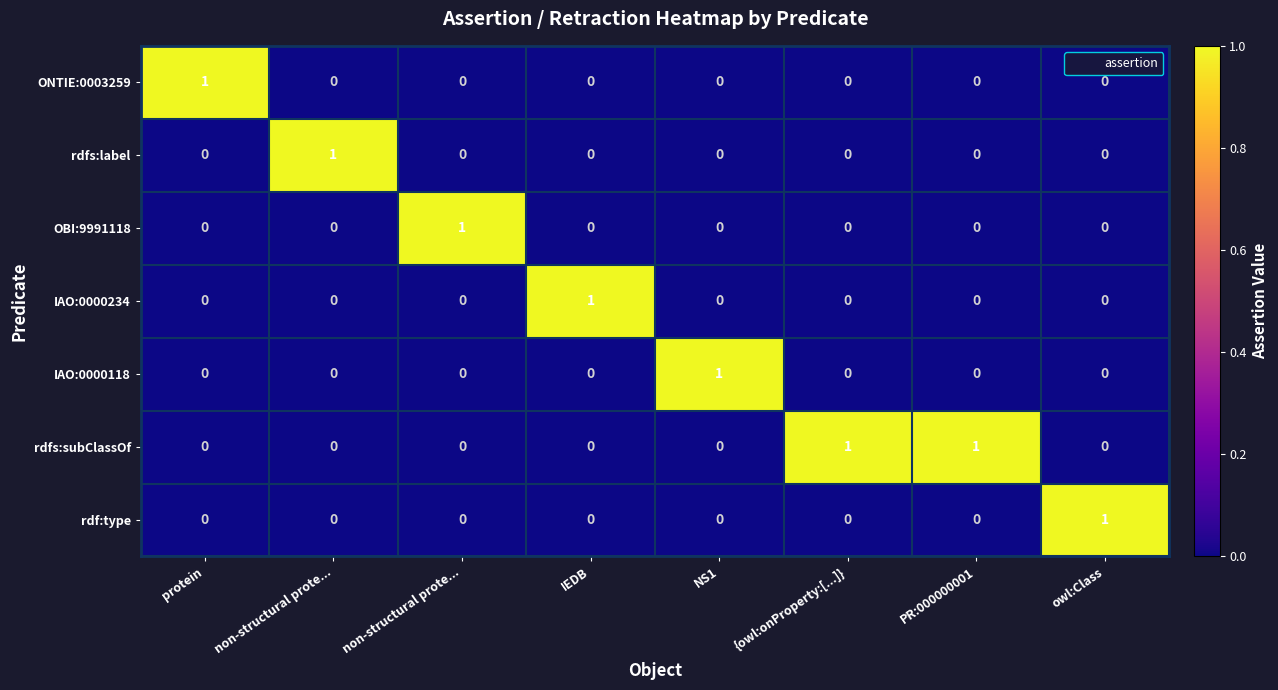

Reading left to right, extract all data points from this chart.

ONTIE:0003259: protein=1	non-structural prote...=0	non-structural prote...=0	IEDB=0	NS1=0	{owl:onProperty:[...]}=0	PR:000000001=0	owl:Class=0
rdfs:label: protein=0	non-structural prote...=1	non-structural prote...=0	IEDB=0	NS1=0	{owl:onProperty:[...]}=0	PR:000000001=0	owl:Class=0
OBI:9991118: protein=0	non-structural prote...=0	non-structural prote...=1	IEDB=0	NS1=0	{owl:onProperty:[...]}=0	PR:000000001=0	owl:Class=0
IAO:0000234: protein=0	non-structural prote...=0	non-structural prote...=0	IEDB=1	NS1=0	{owl:onProperty:[...]}=0	PR:000000001=0	owl:Class=0
IAO:0000118: protein=0	non-structural prote...=0	non-structural prote...=0	IEDB=0	NS1=1	{owl:onProperty:[...]}=0	PR:000000001=0	owl:Class=0
rdfs:subClassOf: protein=0	non-structural prote...=0	non-structural prote...=0	IEDB=0	NS1=0	{owl:onProperty:[...]}=1	PR:000000001=1	owl:Class=0
rdf:type: protein=0	non-structural prote...=0	non-structural prote...=0	IEDB=0	NS1=0	{owl:onProperty:[...]}=0	PR:000000001=0	owl:Class=1